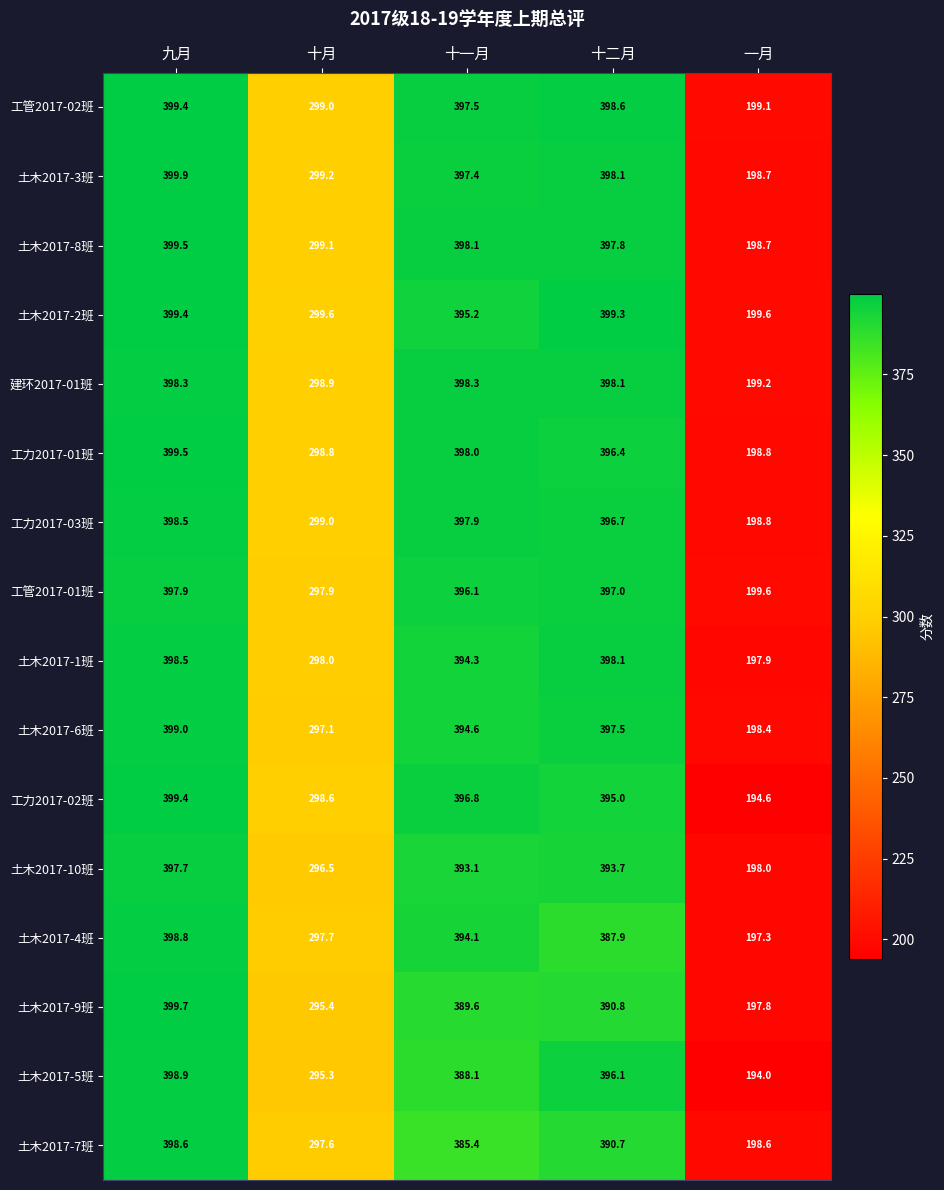

What is the difference between the second highest and second lowest values in the 建环2017-01班 series?

99.4